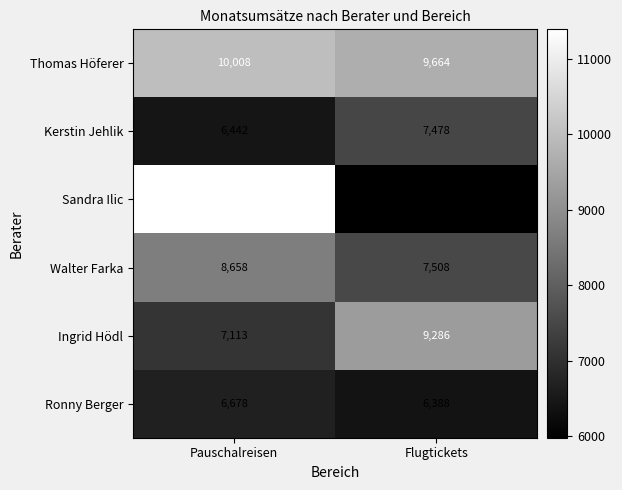

What is the smallest value displayed?

5982